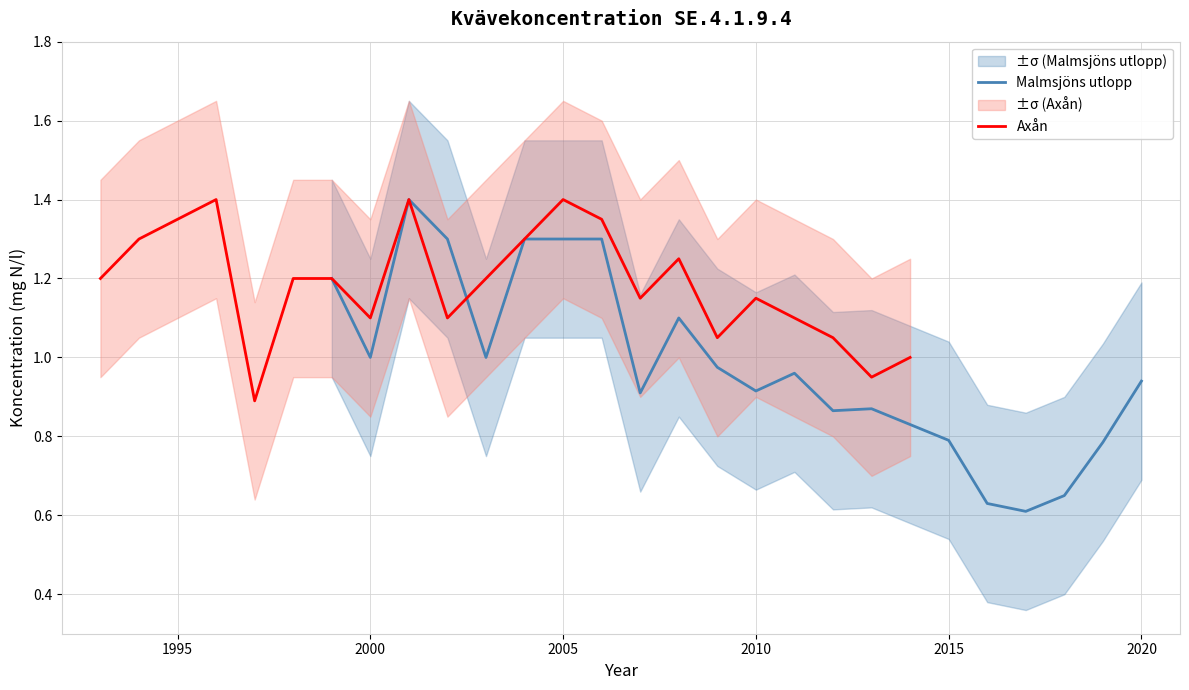

The Malmsjöns utlopp series shows 1.0 at 2000. True or false?

True